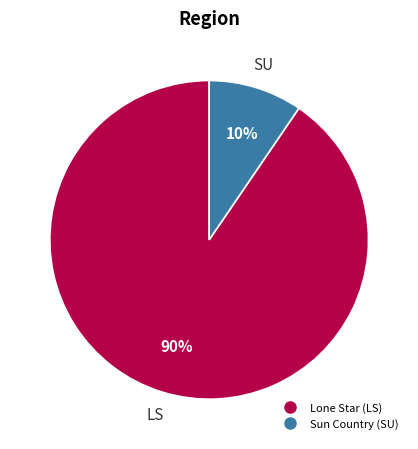

Which slice is the largest?

Lone Star (LS)